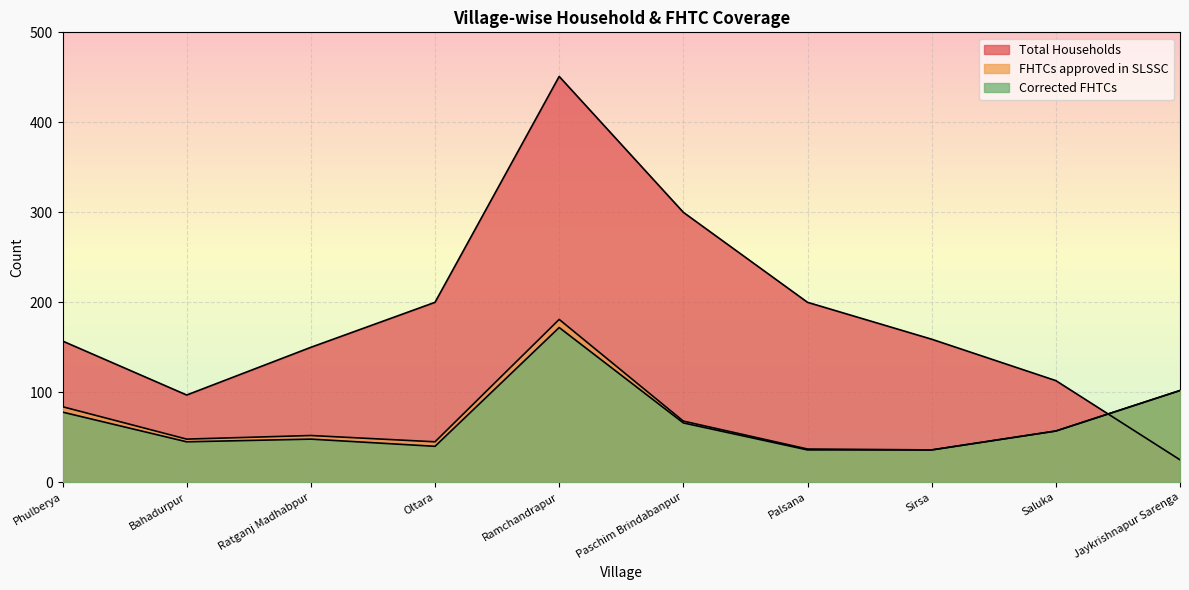

How many intersections are there between Total Households and FHTCs approved in SLSSC?

1